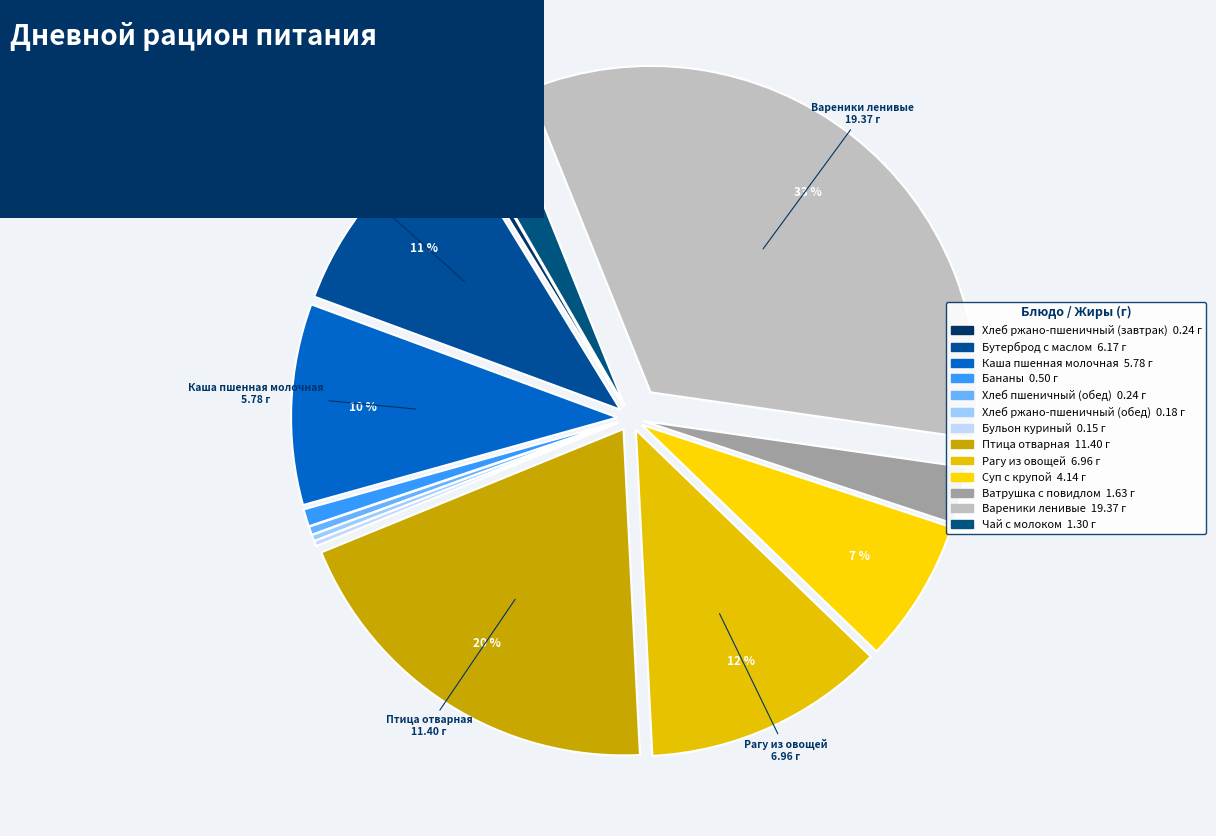

What is the largest slice in the pie chart?

Вареники ленивые